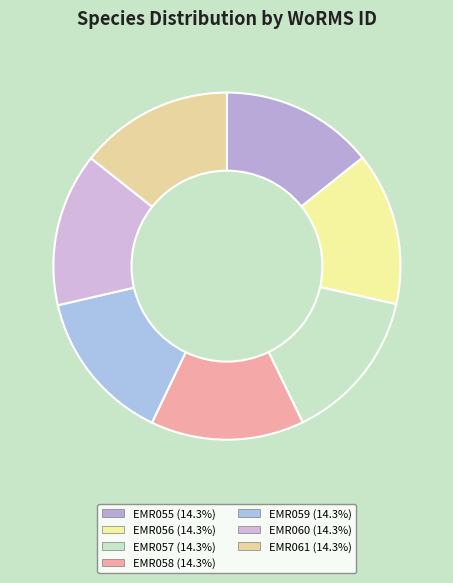

What is the smallest slice in the pie chart?

EMR055